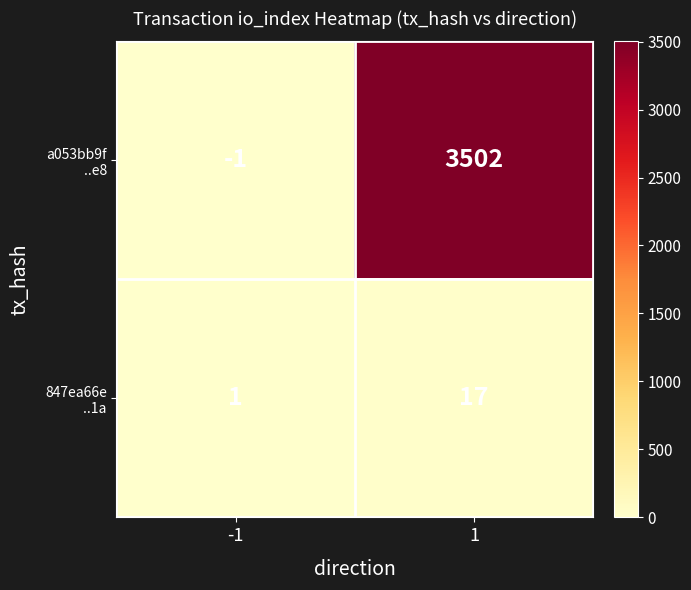

What is the total value across all series at 1?

3519